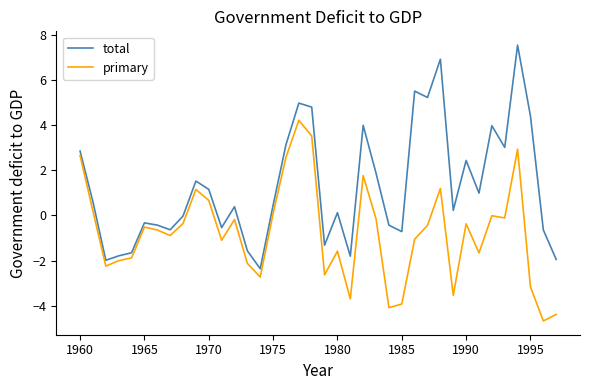

What is the minimum value for primary?

-4.7